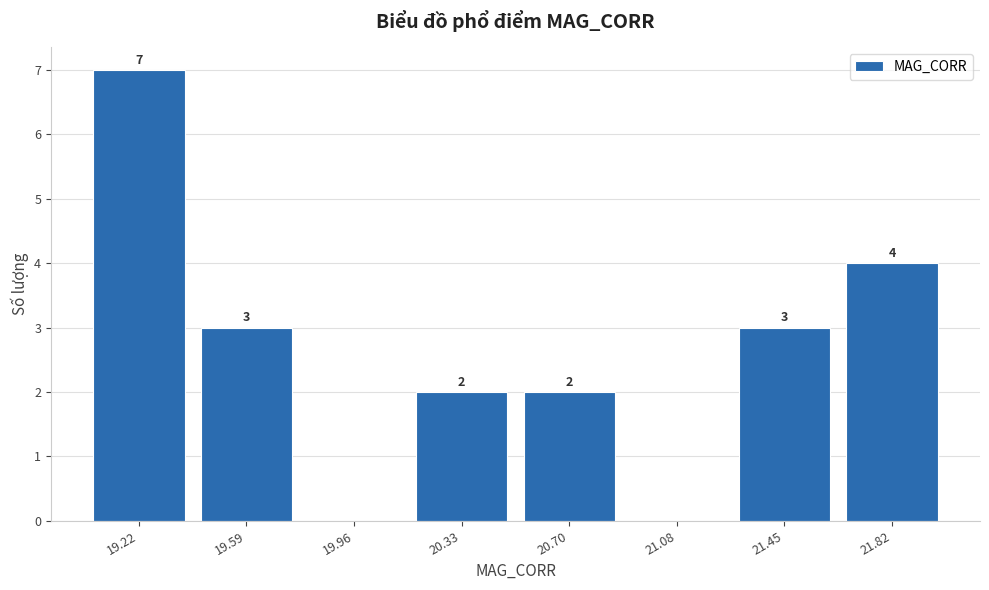

Which range on the x-axis has the tallest bar?

19.05 to 19.40